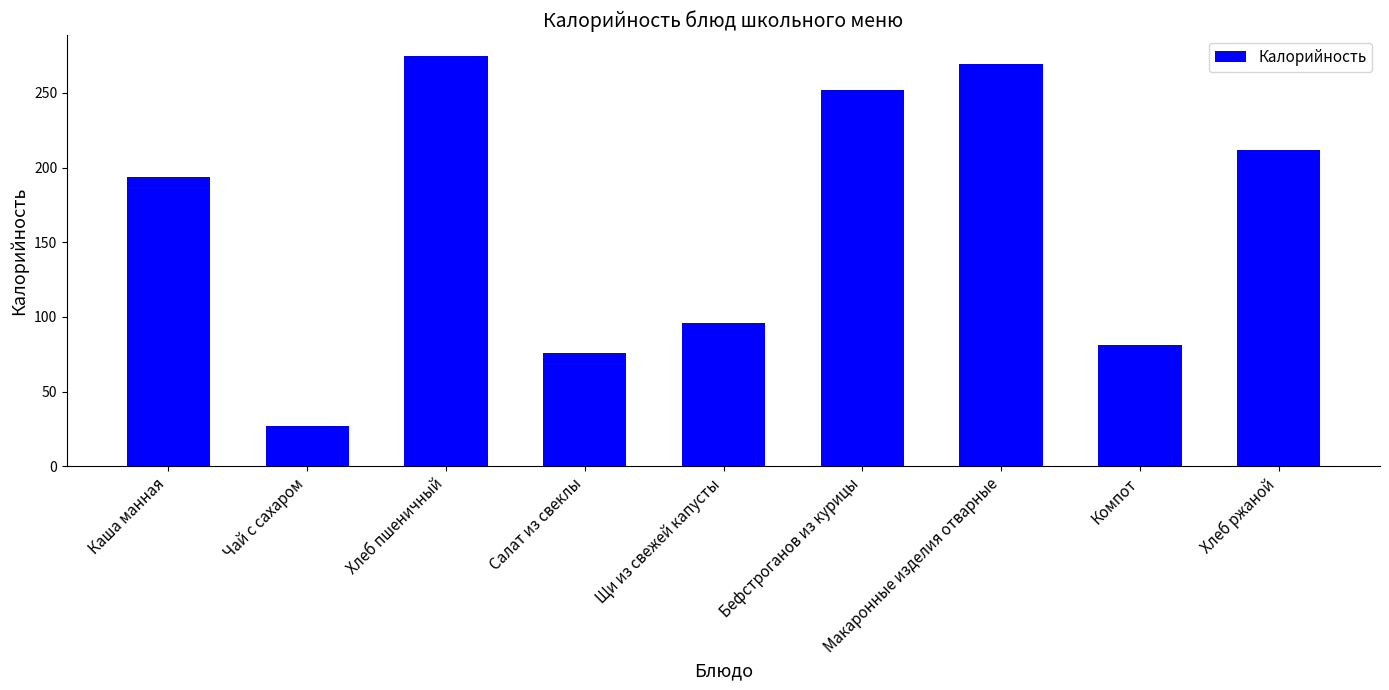

How many data points are less than 194?

4